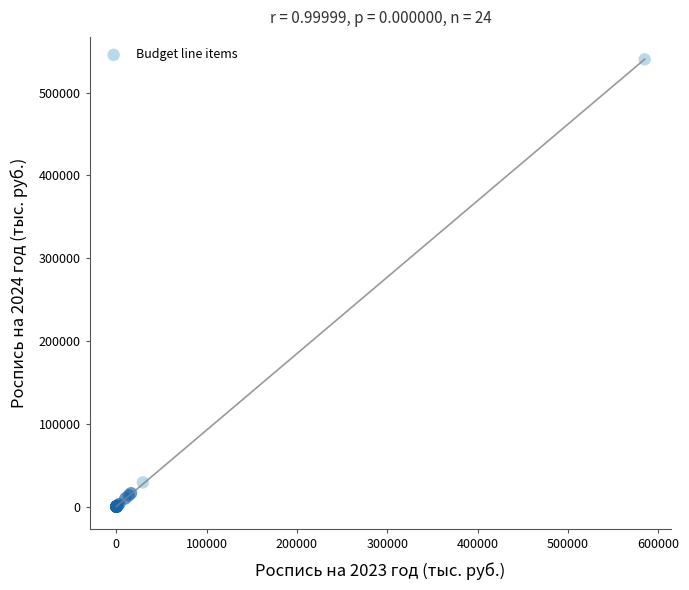

What Y value in the scatter plot is closest to 269994?

29432.9